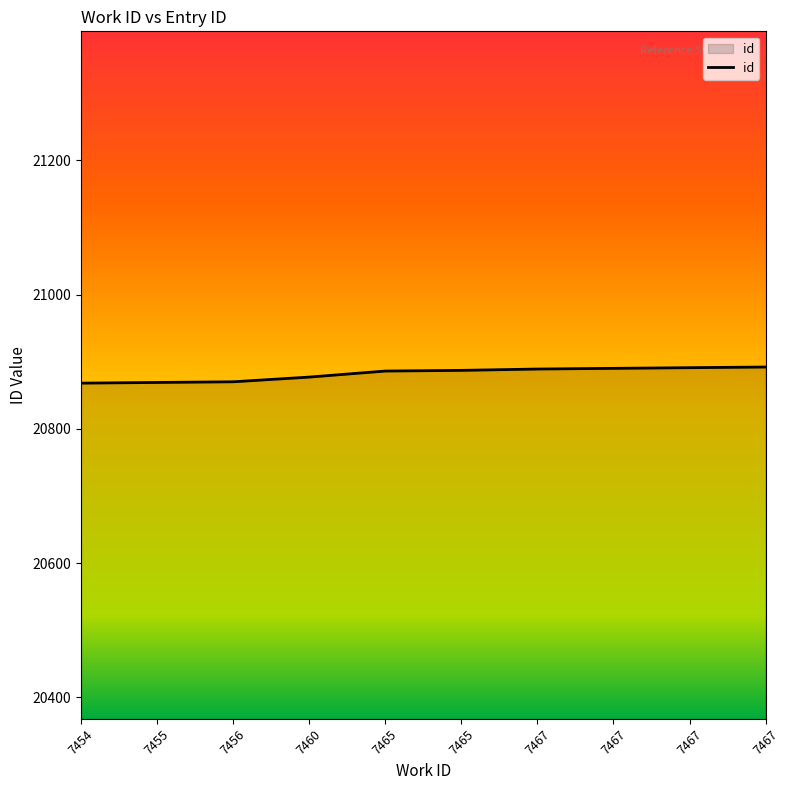

Reading left to right, extract all data points from this chart.

7454=20868	7455=20869	7456=20870	7460=20877	7465=20886	7465=20887	7467=20889	7467=20890	7467=20891	7467=20892